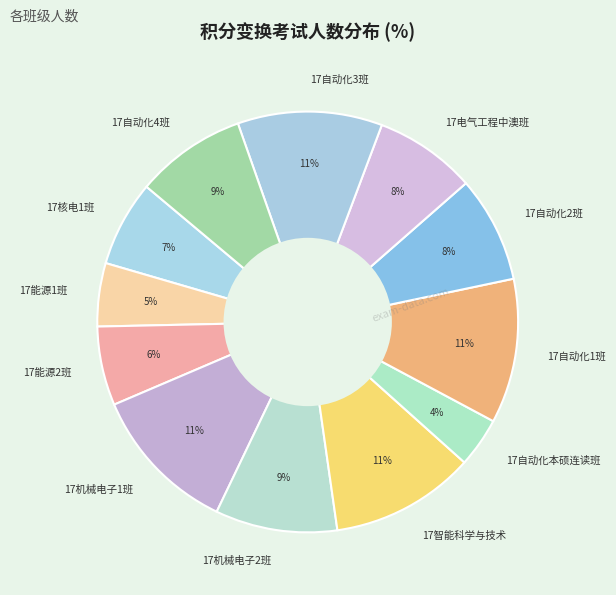

The 17自动化本硕连读班 slice represents 4% of the pie. True or false?

True